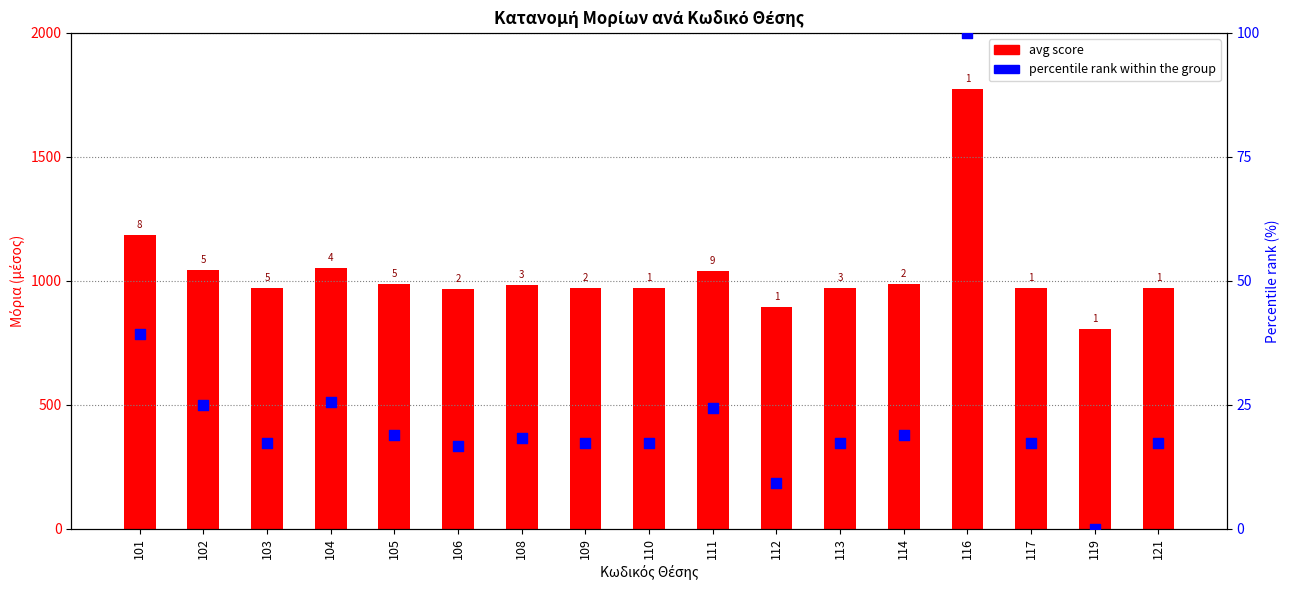

What is the total value across all series at 121?

989.3